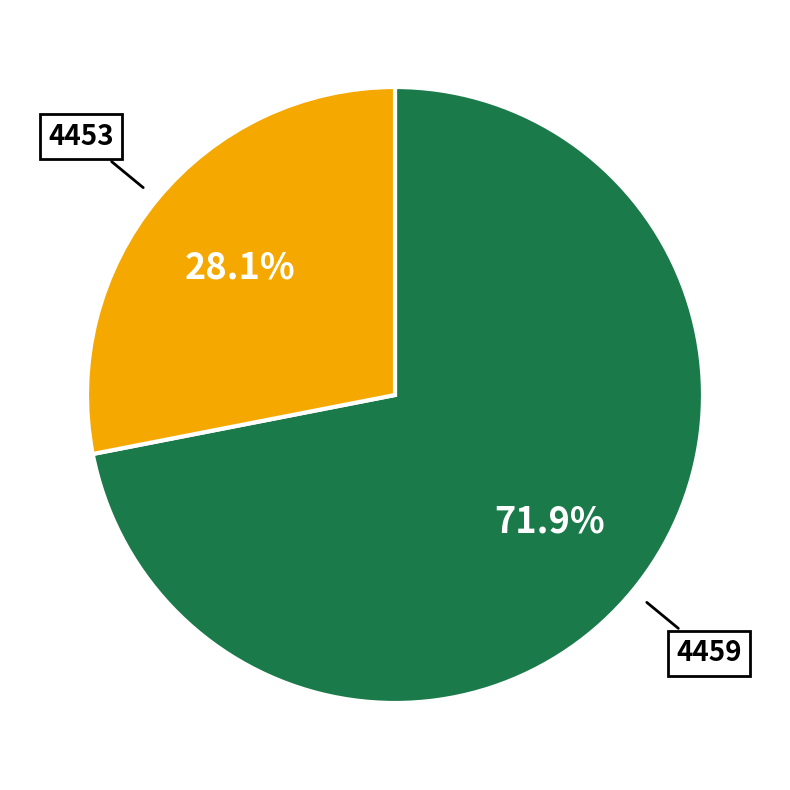

Is there any slice that represents more than half of the pie?

Yes